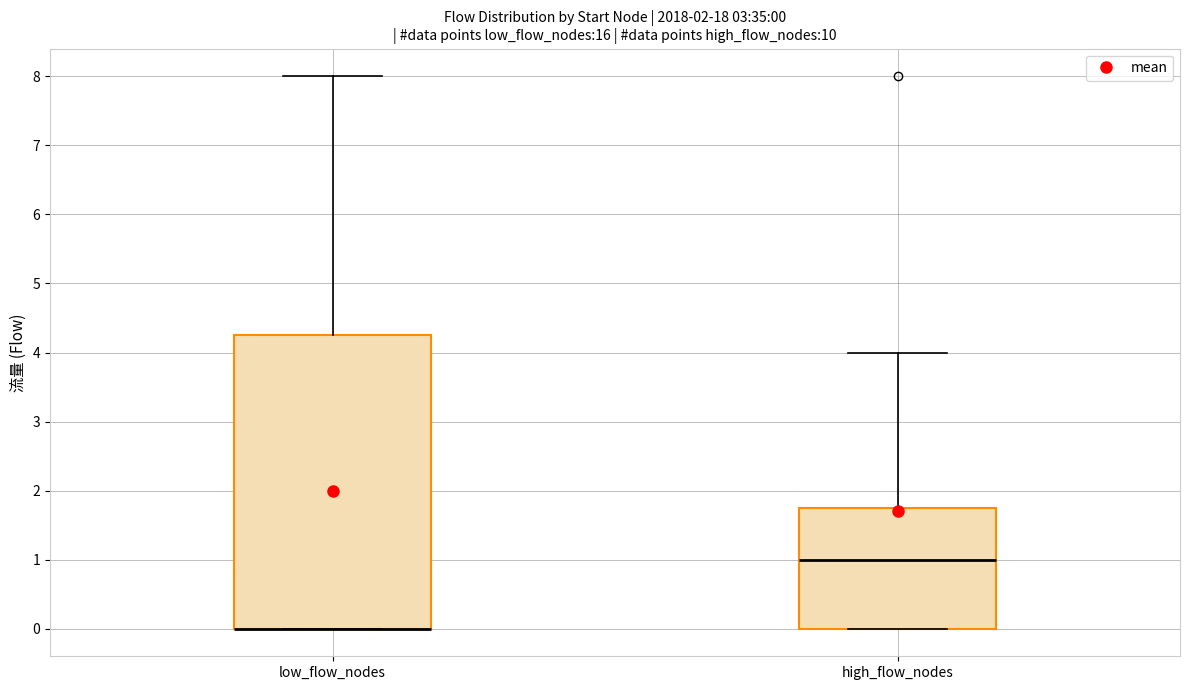

Comparing the boxes themselves (not the whiskers), which one is the tallest?

low_flow_nodes